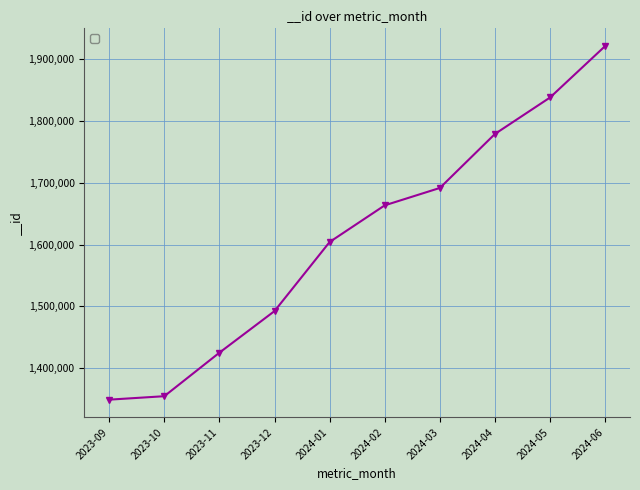

List the labels in order of value, largest first.

2024-06, 2024-05, 2024-04, 2024-03, 2024-02, 2024-01, 2023-12, 2023-11, 2023-10, 2023-09